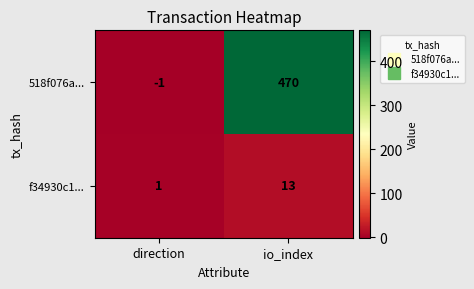

Is it true that 518f076a... equals -1 at direction?

True